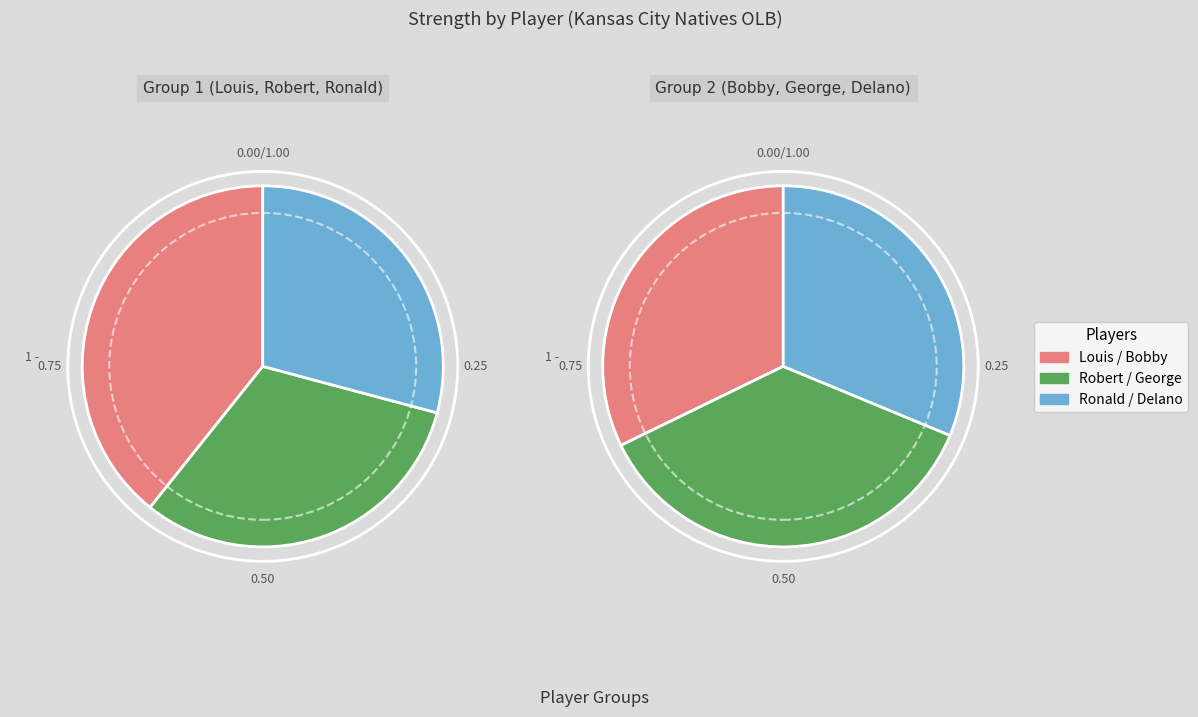

How many segments does this pie chart have?

6